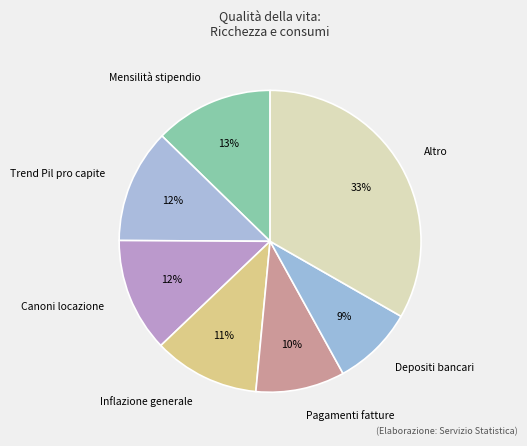

To the nearest percent, what portion does Canoni locazione represent?

12%